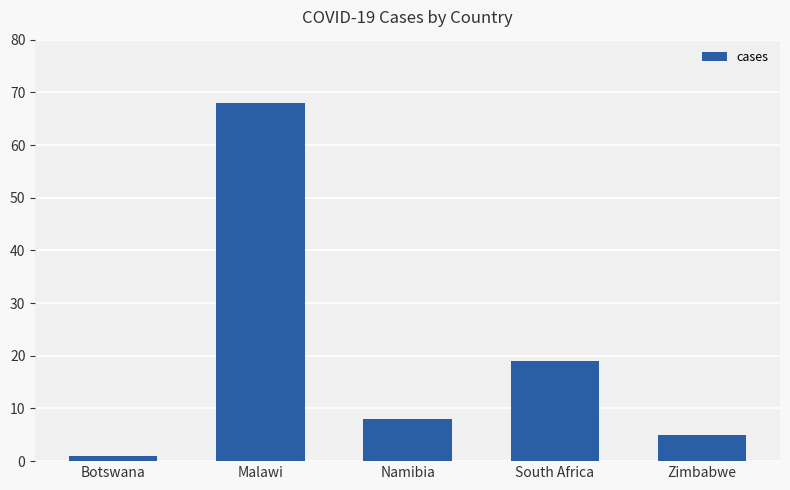

Reading left to right, transcribe all the data shown in this chart.

Botswana=1	Malawi=68	Namibia=8	South Africa=19	Zimbabwe=5